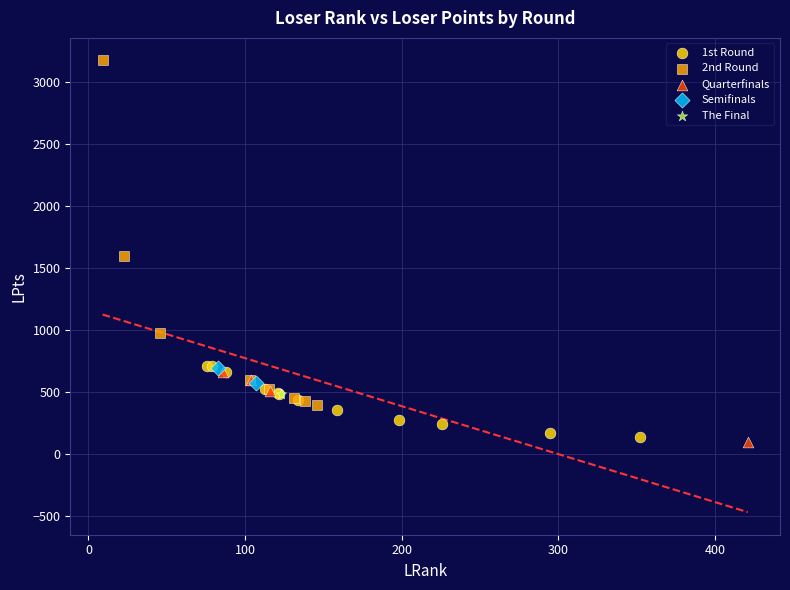

What are all the series names shown in the legend?

1st Round, 2nd Round, Quarterfinals, Semifinals, The Final